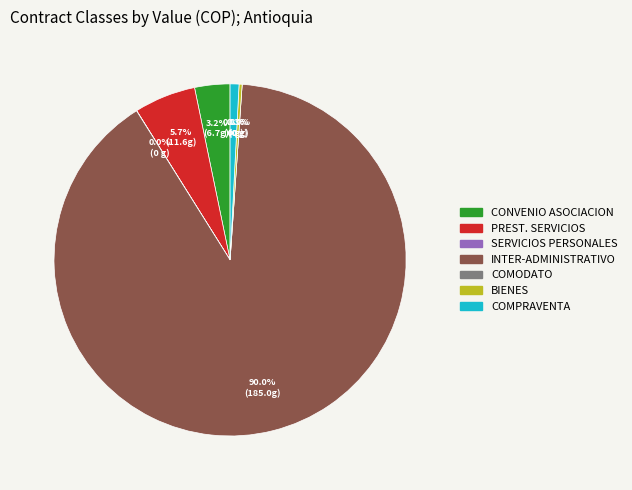

Is it true that CONTRATO DE COMODATO is 0% of the pie?

True